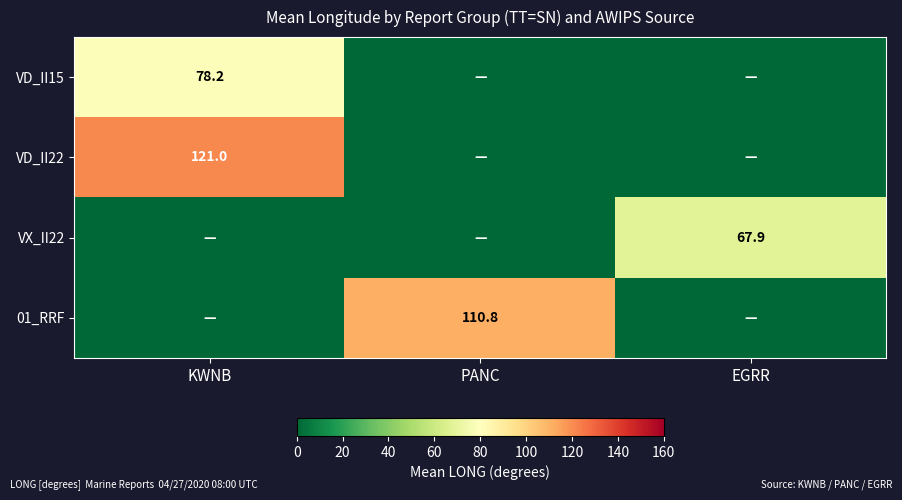

The value of 01_RRF at PANC is 110.8. True or false?

True